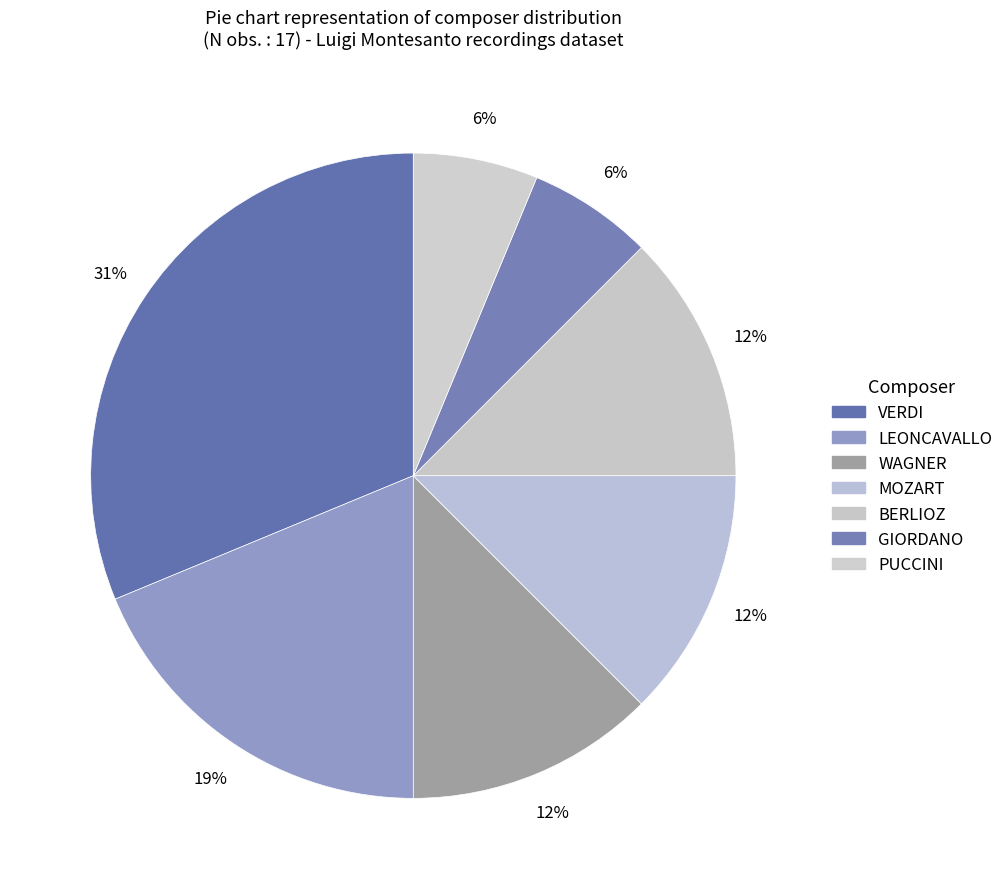

To the nearest percent, what percentage of the pie is BERLIOZ?

12%